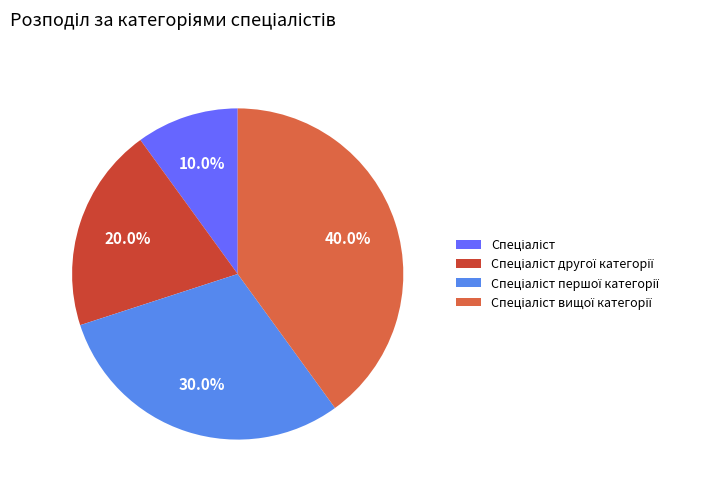

How many segments does this pie chart have?

4